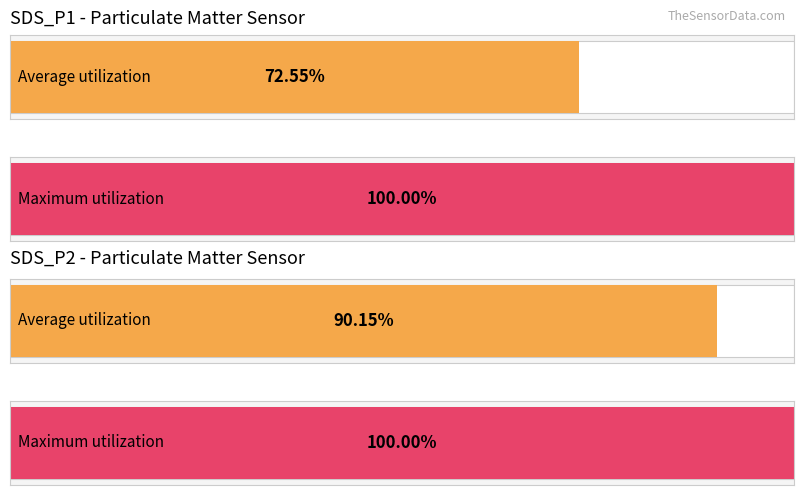

The Average utilization series shows 22.6 at SDS_P1. True or false?

False